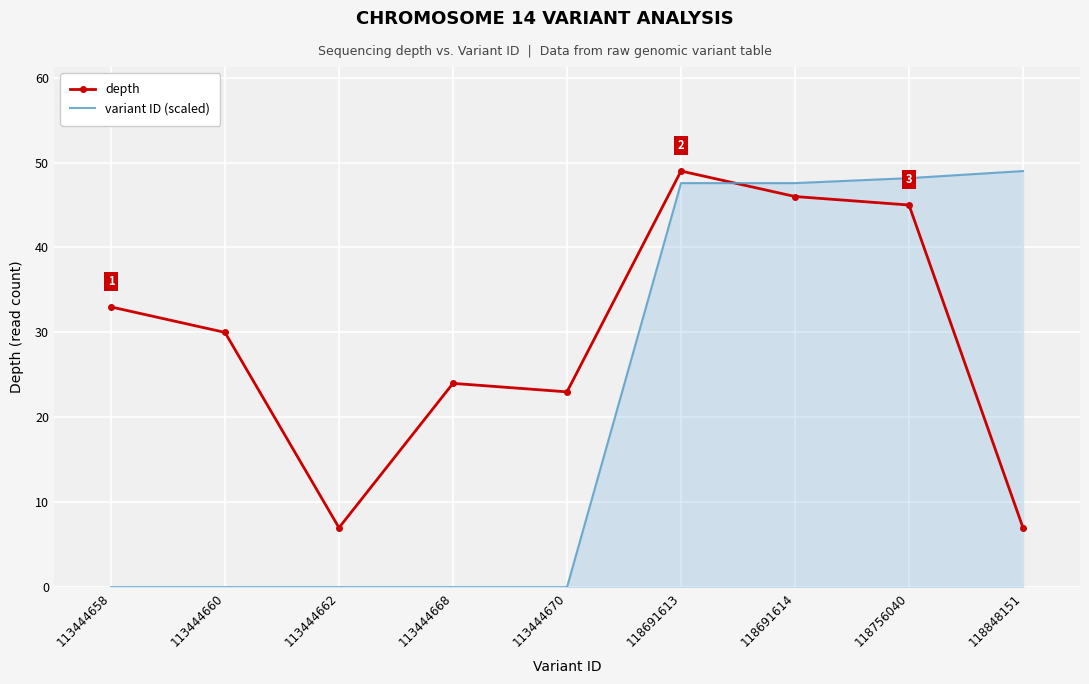

What is the sum of the variant ID (scaled) values at 118691613 and 113444670?

47.6